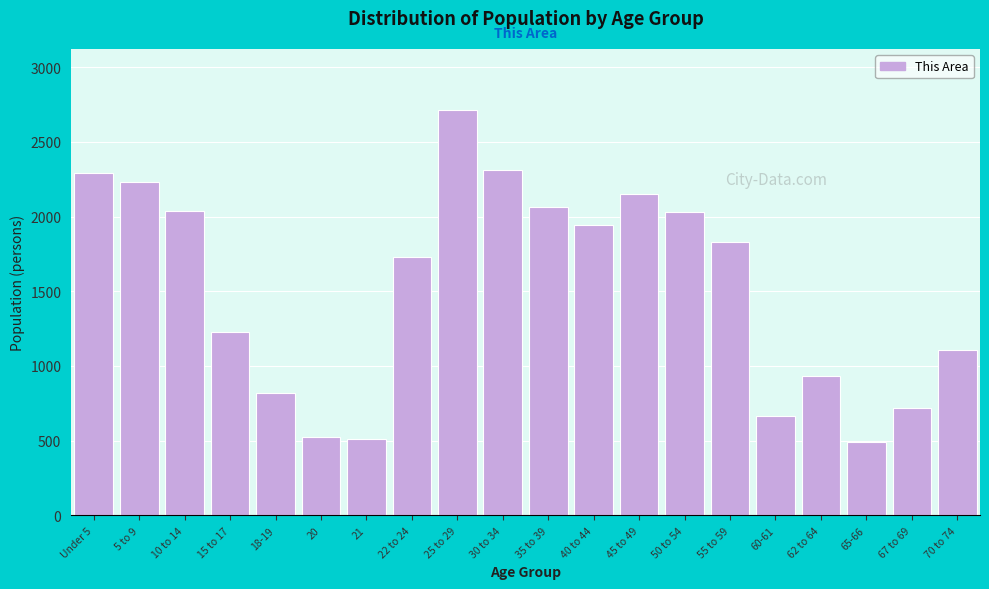

What is the maximum value shown in the chart?

2714